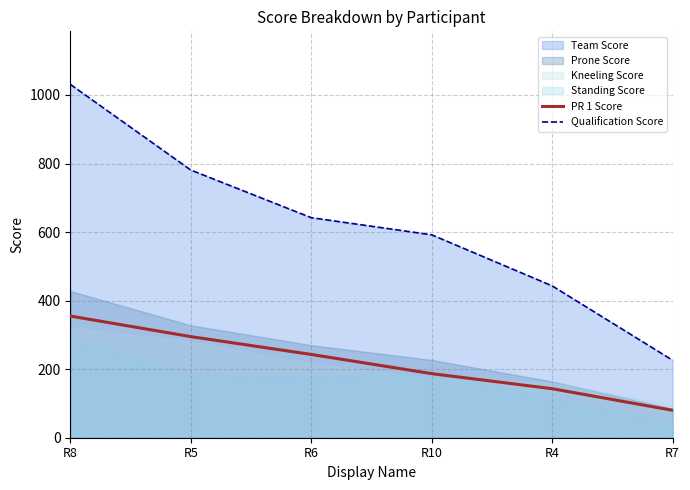

What is the label of the 5th point from the right?

R5